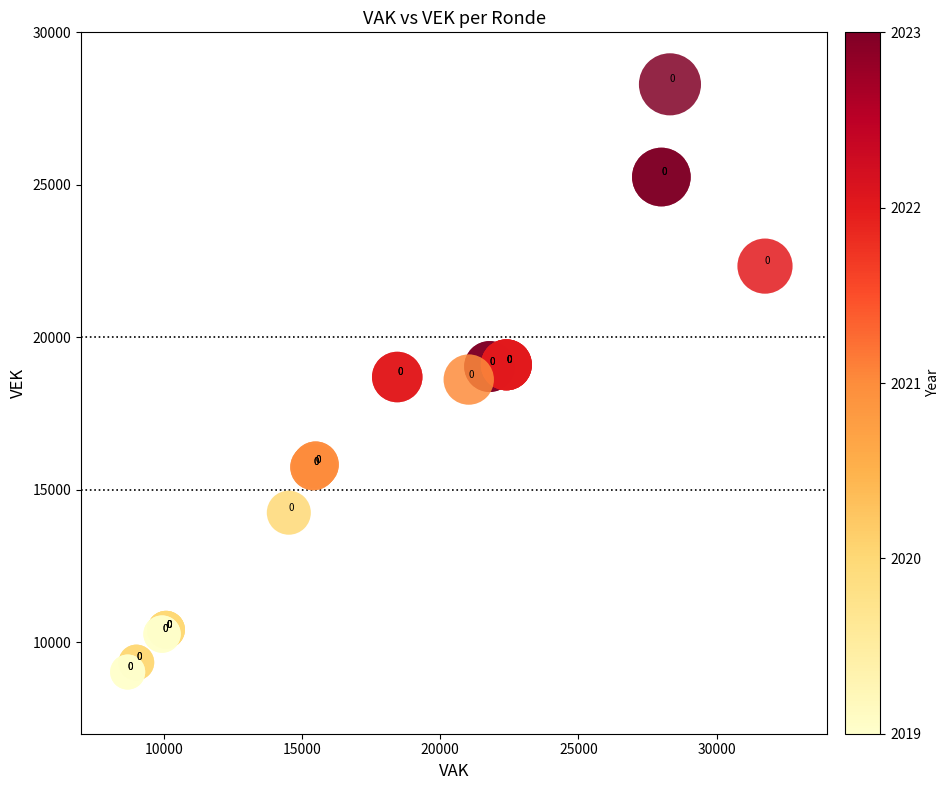

What Y value in the scatter plot is closest to 18659?

18697